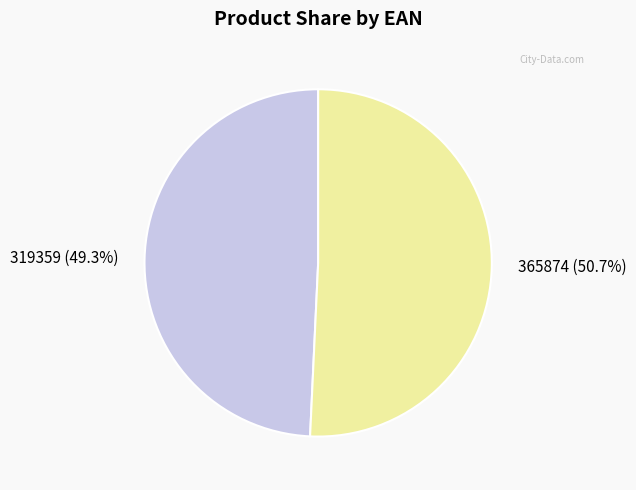

To the nearest percent, what portion does 319359 represent?

49%